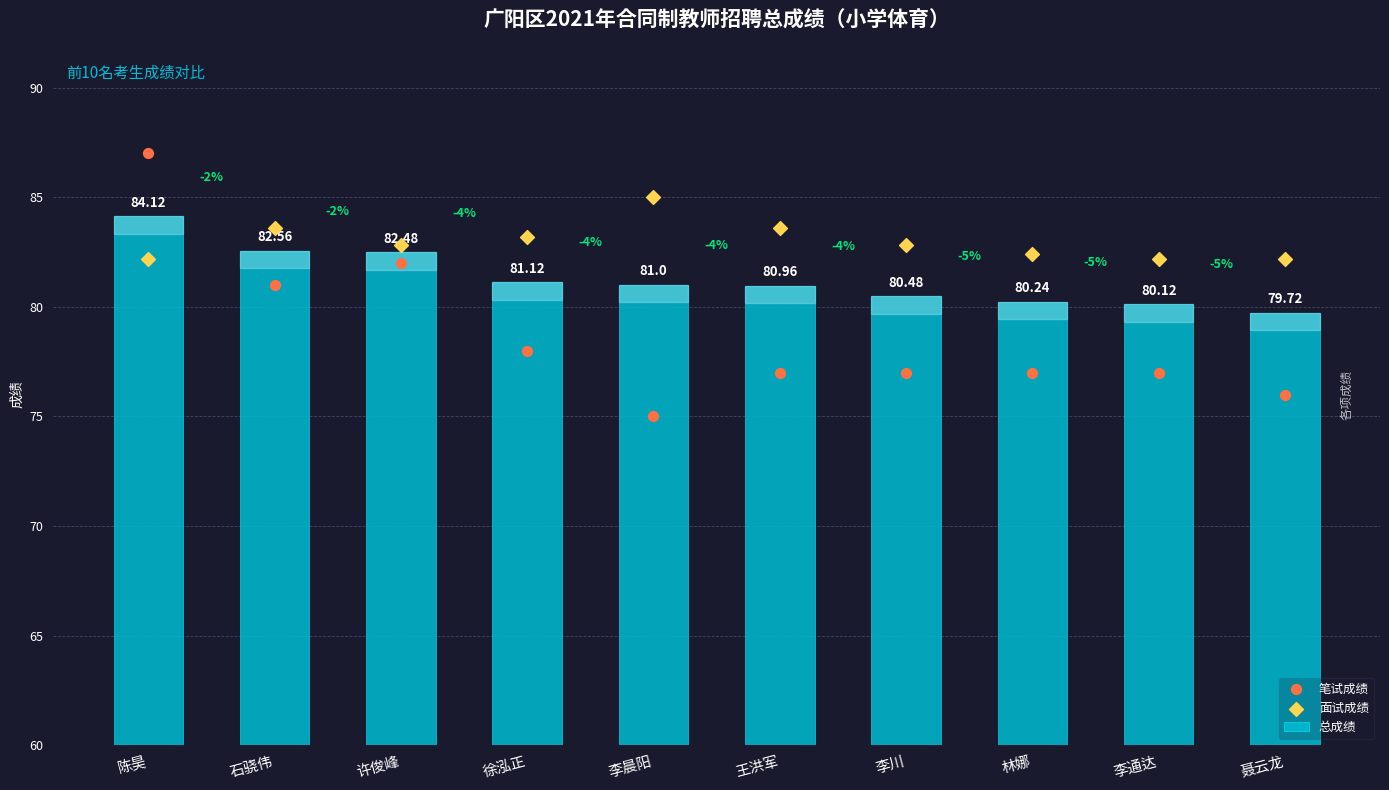

Which series contains the highest Y value?

笔试成绩